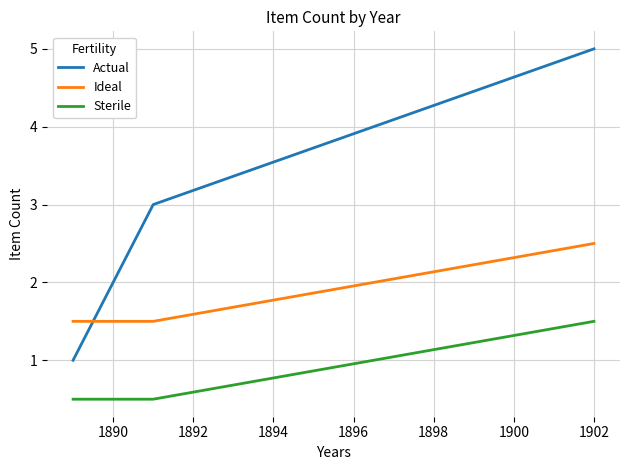

Which series has the largest total across all categories?

Actual